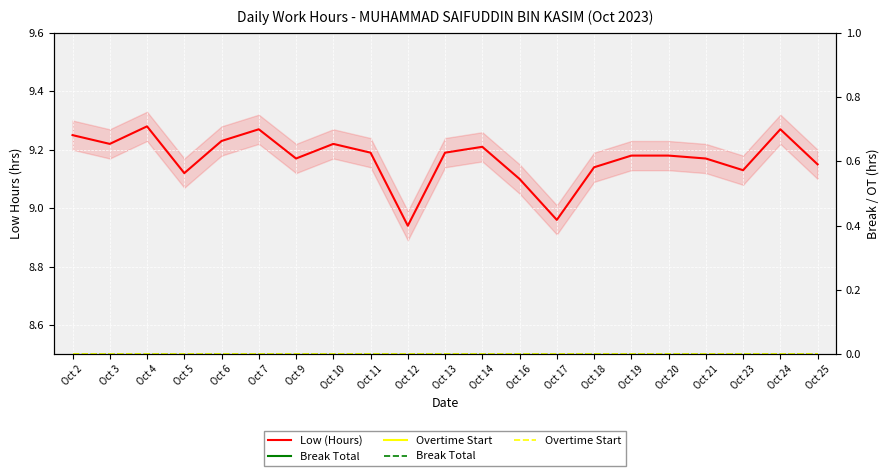

Does the chart display data point markers on the line(s)?

No